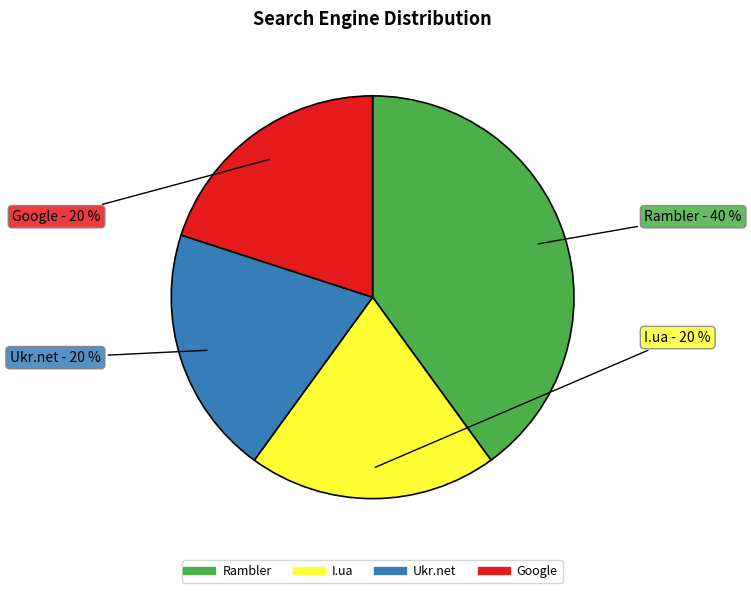

How many slices are in this pie chart?

4